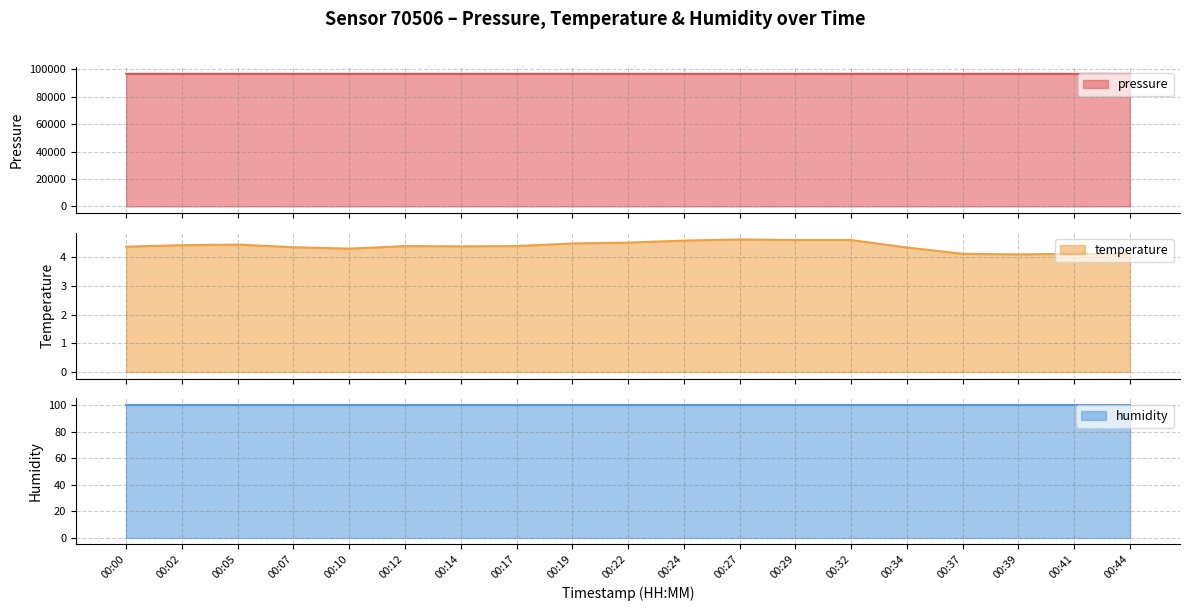

True or false: temperature has more than 0 interior local peaks.

True